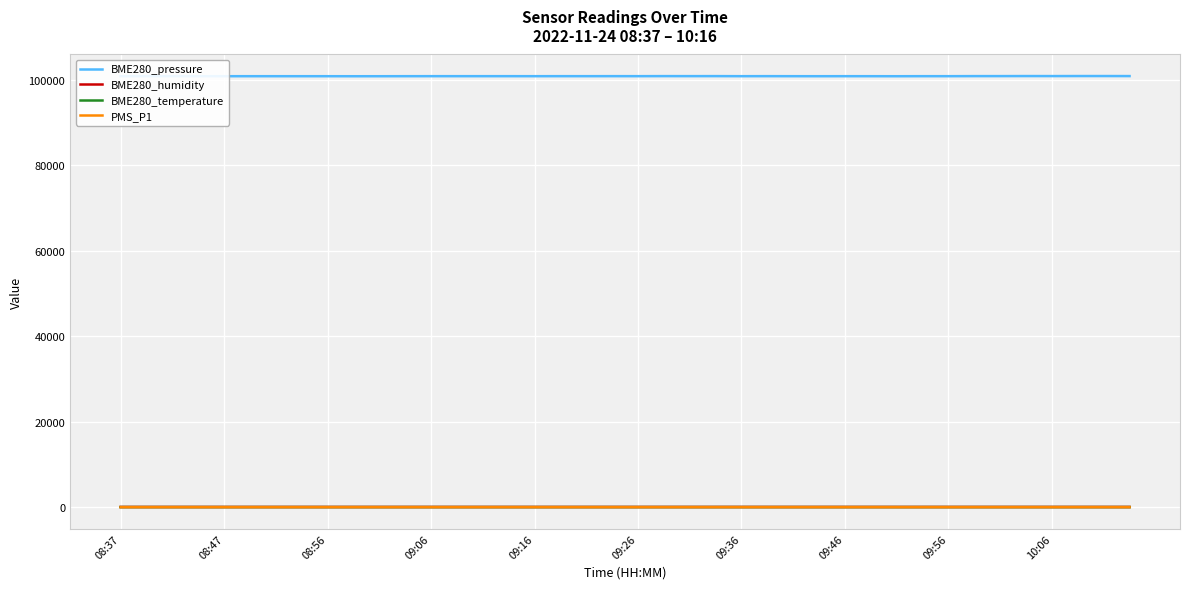

True or false: BME280_humidity has more than 1 points higher than both neighbors.

True